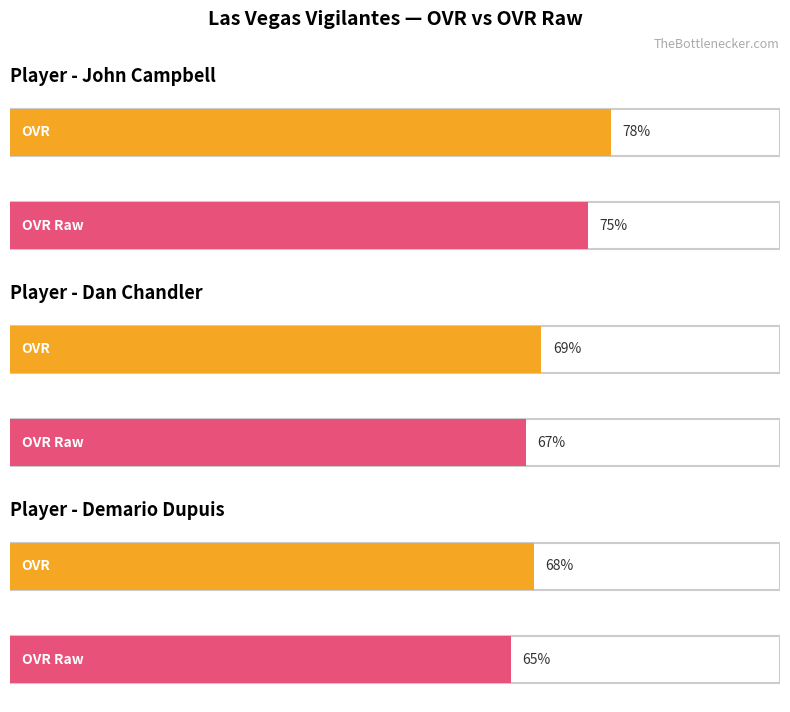

Between Demario and Dan, which is larger?

Dan